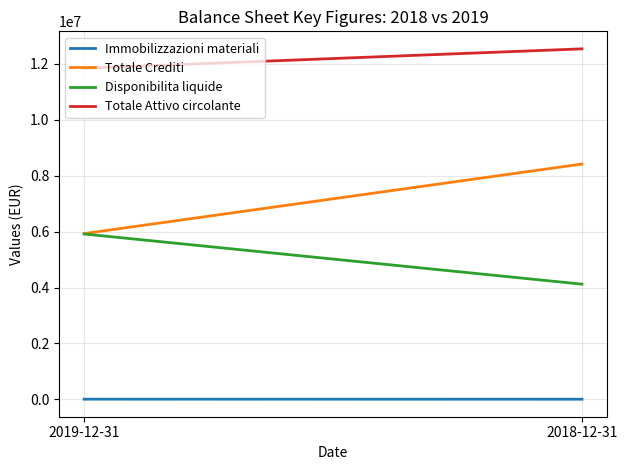

Which category has the lowest value in the Immobilizzazioni materiali series?

2018-12-31